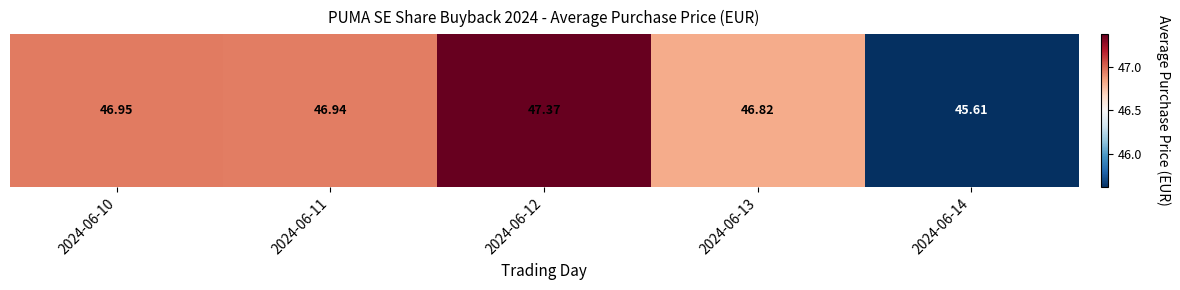

True or false: the data shows 65.6 at 2024-06-14.

False